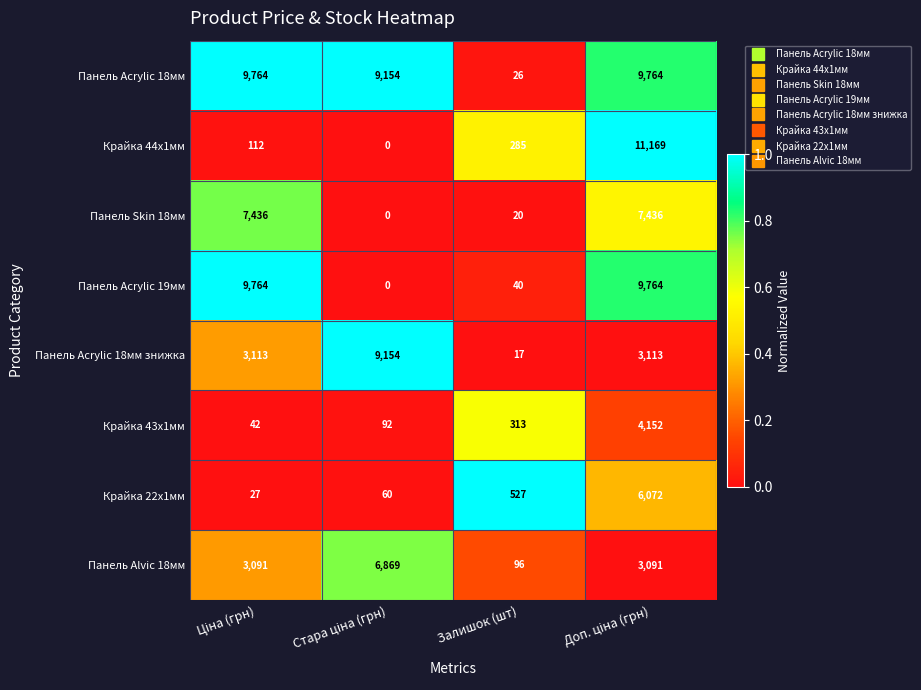

What is the difference between the maximum and minimum values in the Панель Acrylic 18мм series?

9738